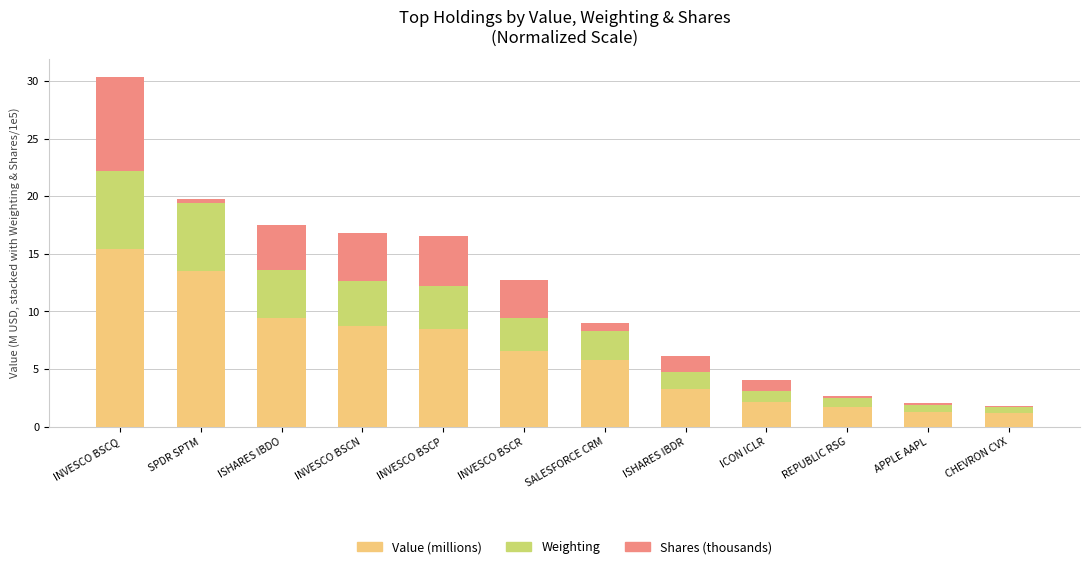

True or false: Value (millions) has a value of 10.2 at SALESFORCE CRM.

False